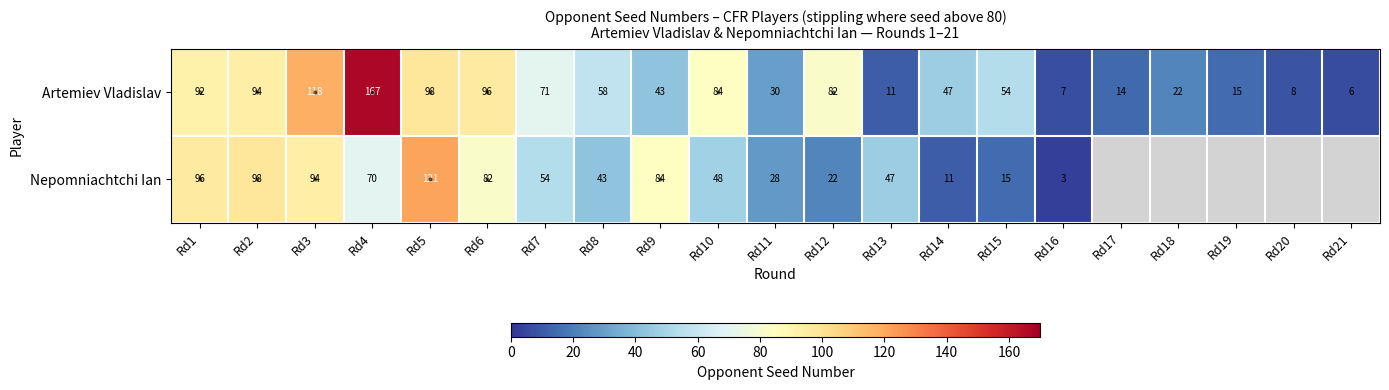

Between Rd14 and Rd17, which is larger?

Rd14